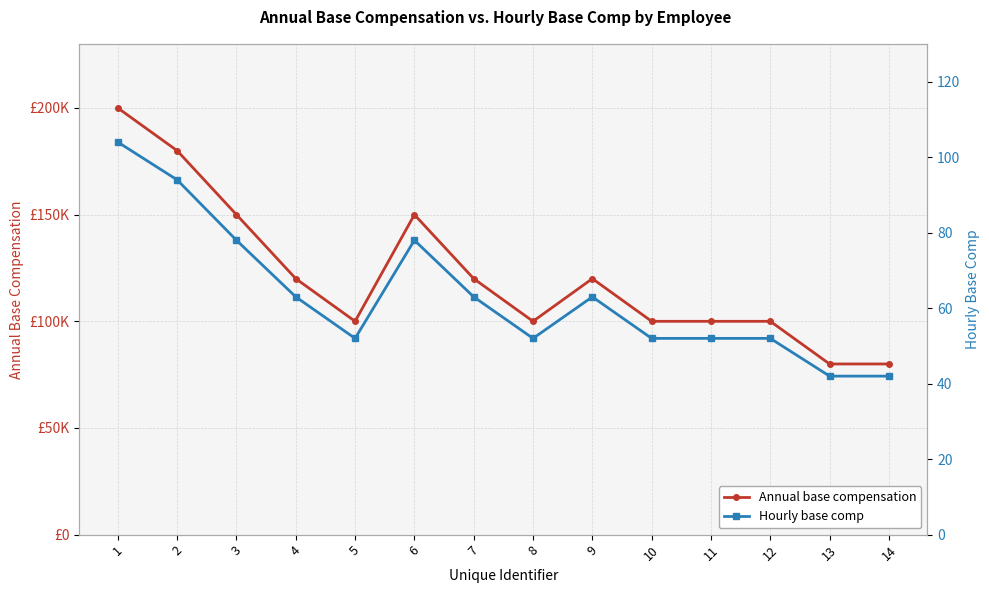

At 9, list the series in order from smallest to largest.

Hourly base comp, Annual base compensation